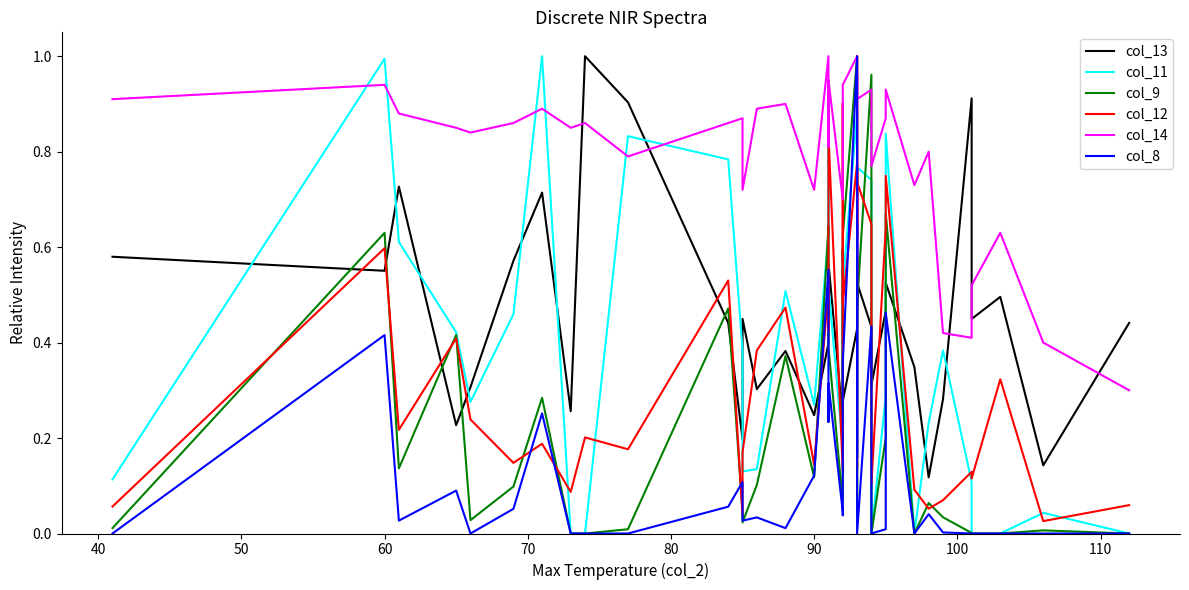

What is the approximate value of col_12 at 90?

0.2